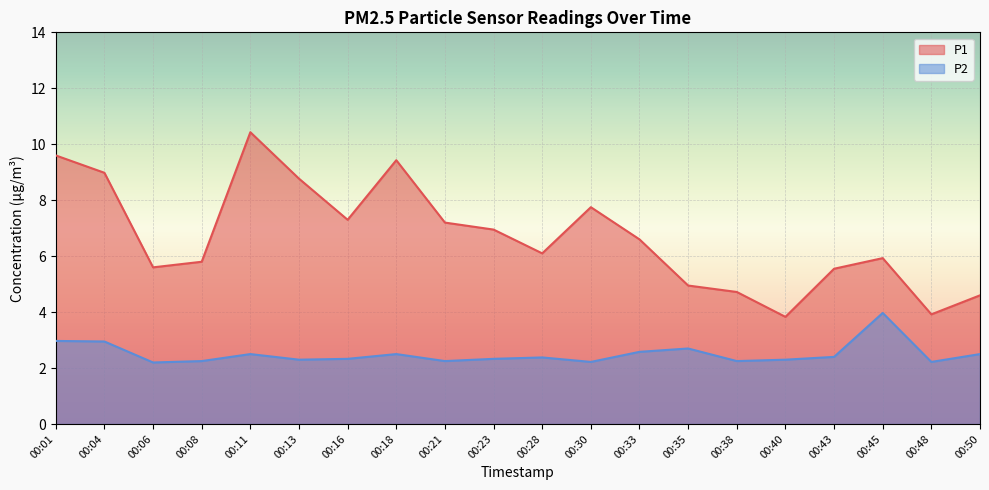

What is the value of the P2 point at the 3rd from the left?

2.2